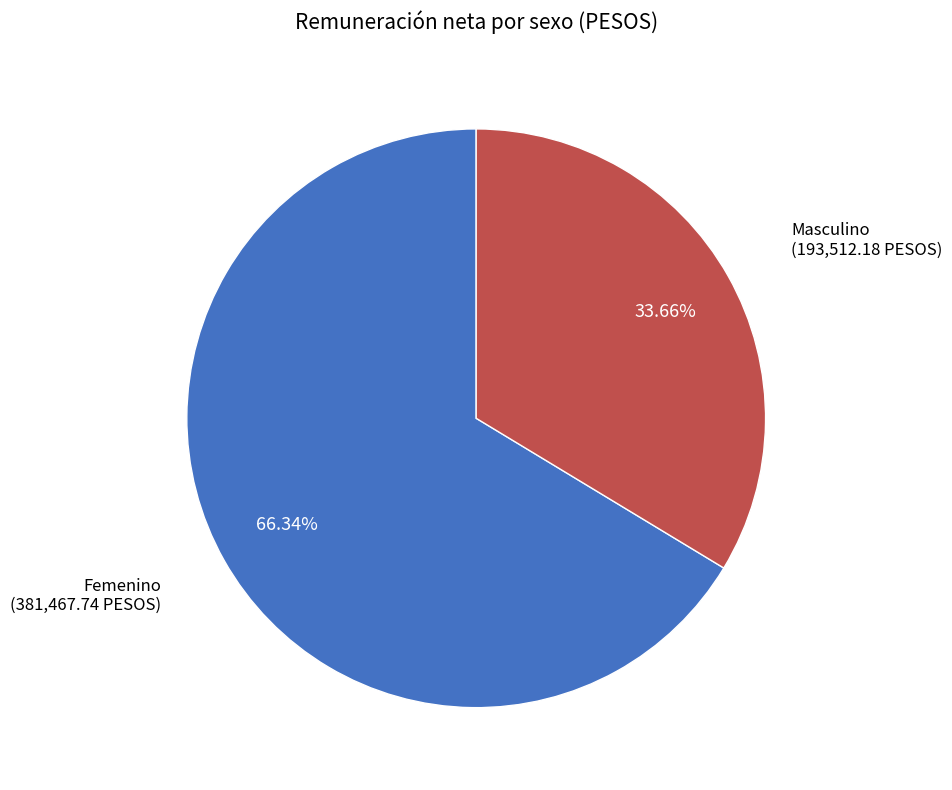

To the nearest percent, what is the difference between the Femenino and Masculino slice percentages?

33%